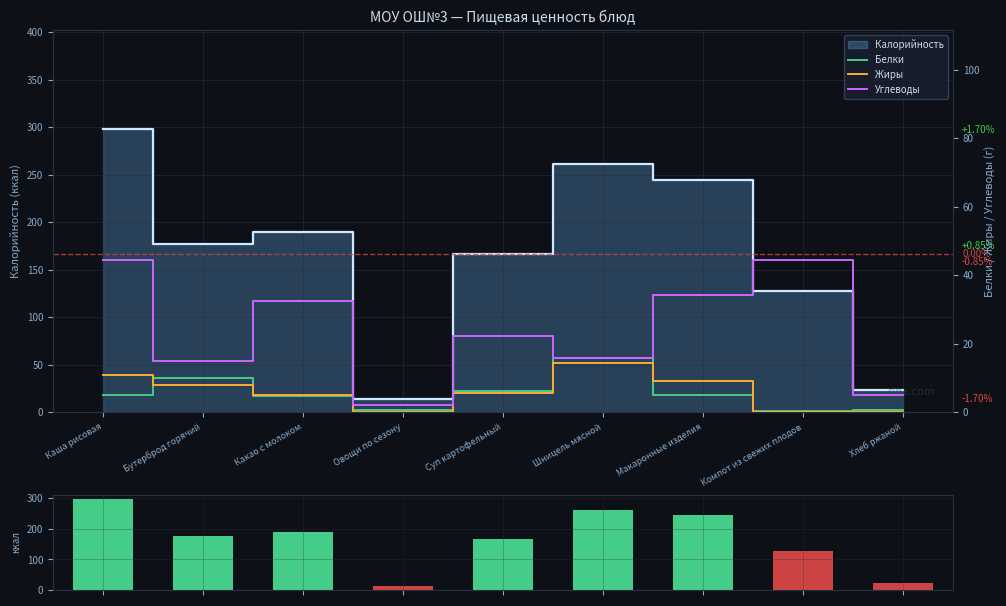

How many groups of bars are there?

9